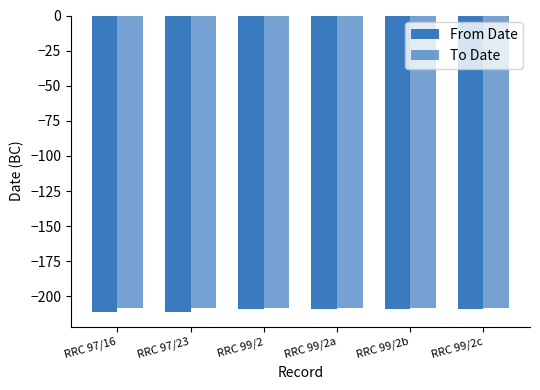

How many bars are there in each group?

2